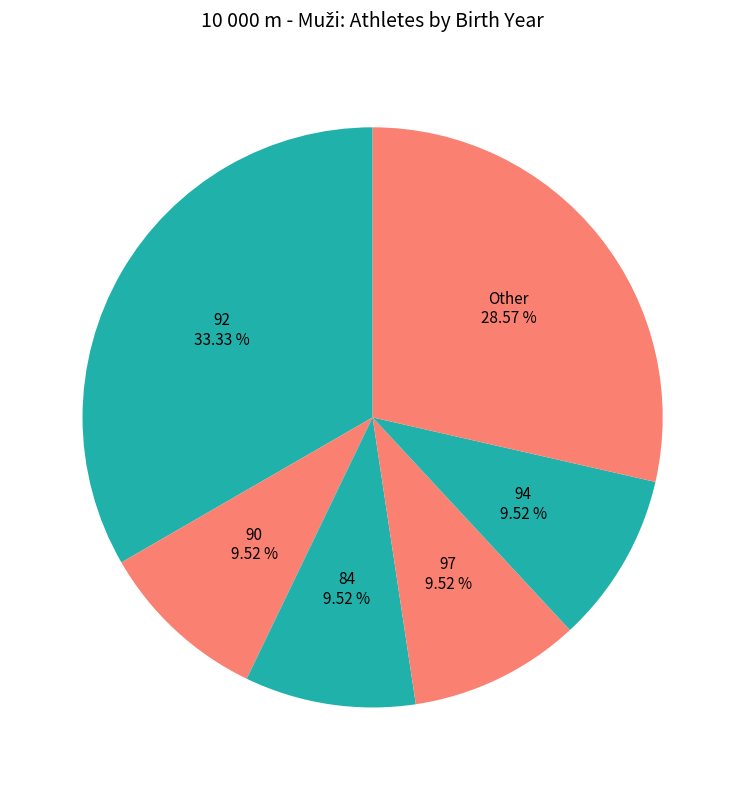

Combined, do 92 and 90 account for over 50%?

No